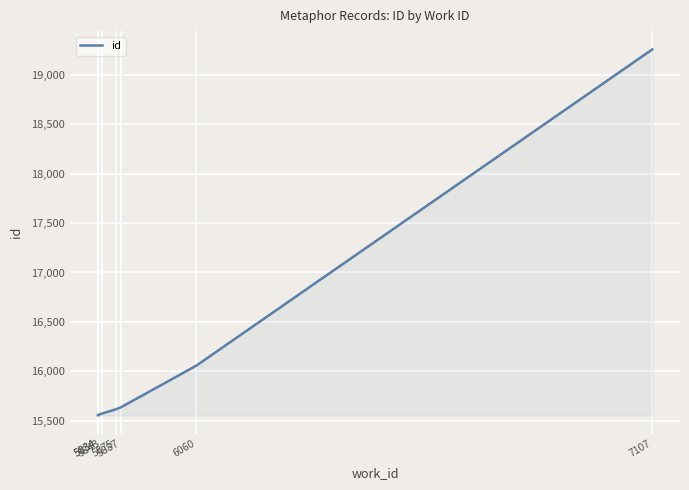

True or false: the data has more than 2 interior local peaks.

False